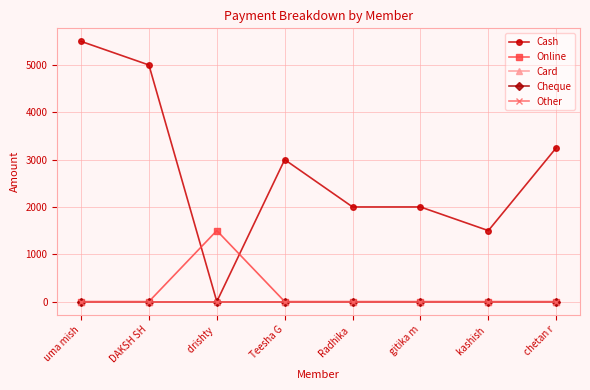

The value of Online at drishty  is 2439. True or false?

False